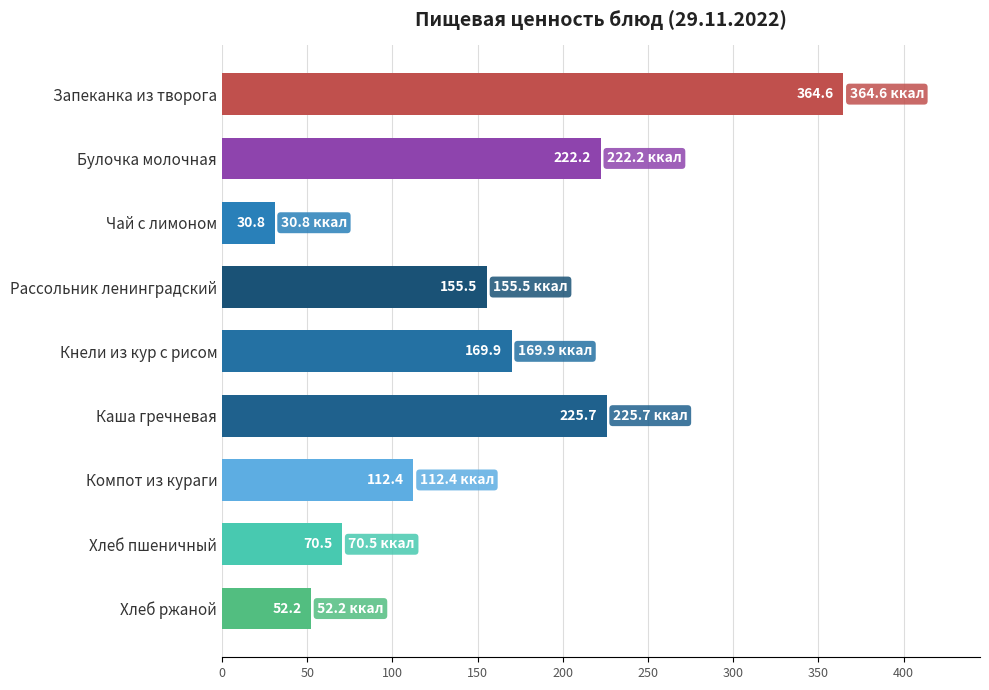

Reading top to bottom, what are all the values shown in this chart?

364.6	222.2	30.8	155.5	169.9	225.7	112.4	70.5	52.2